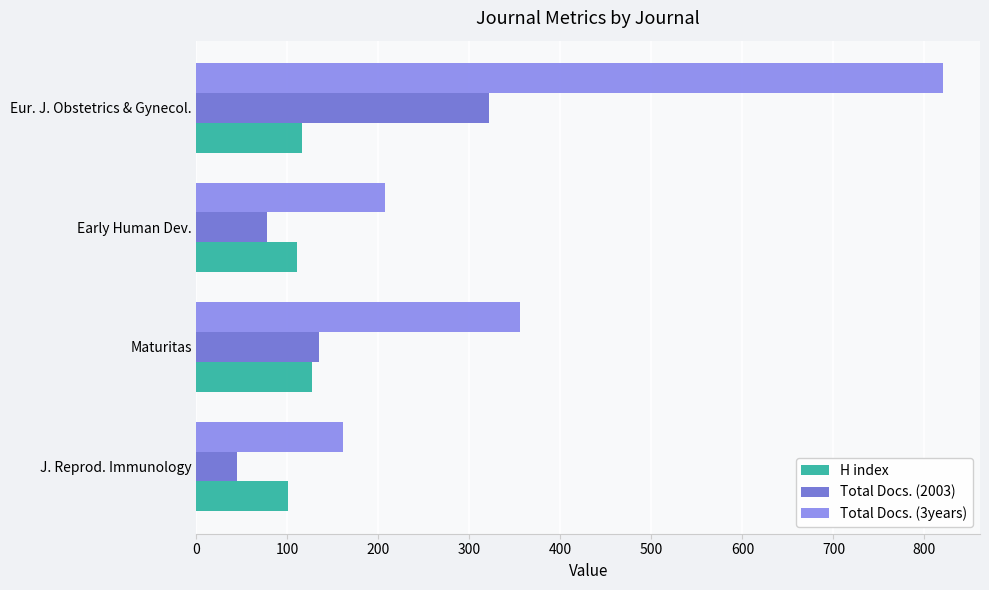

At which label is Total Docs. (2003) closest to 183?

Maturitas